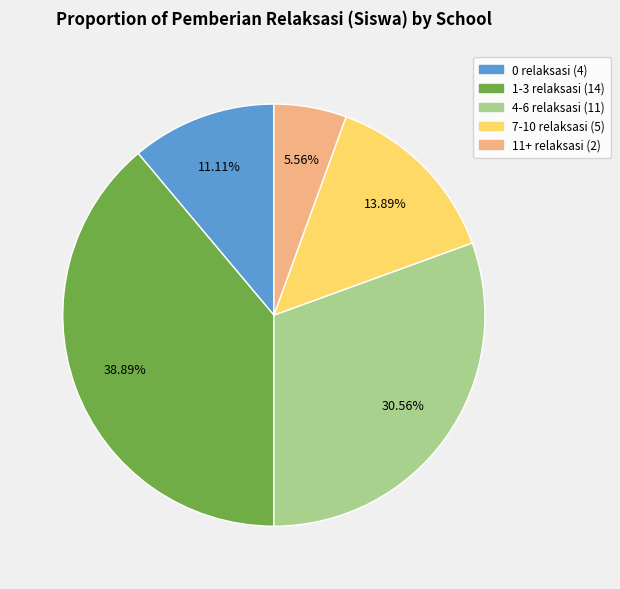

Is there a majority slice in this chart?

No